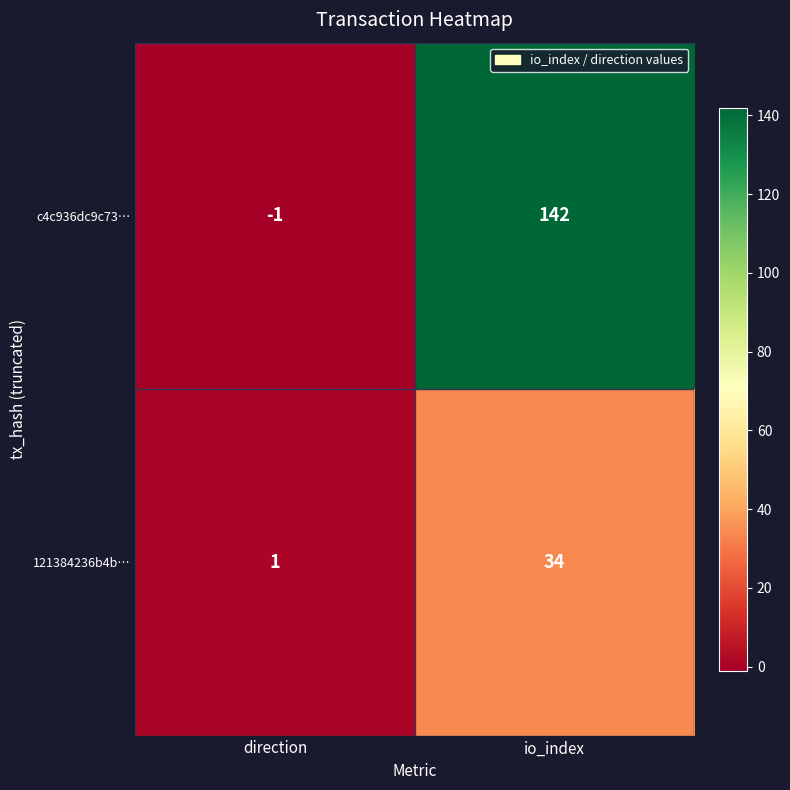

Rank the series by their maximum value, from highest to lowest.

c4c936dc9c73…, 121384236b4b…